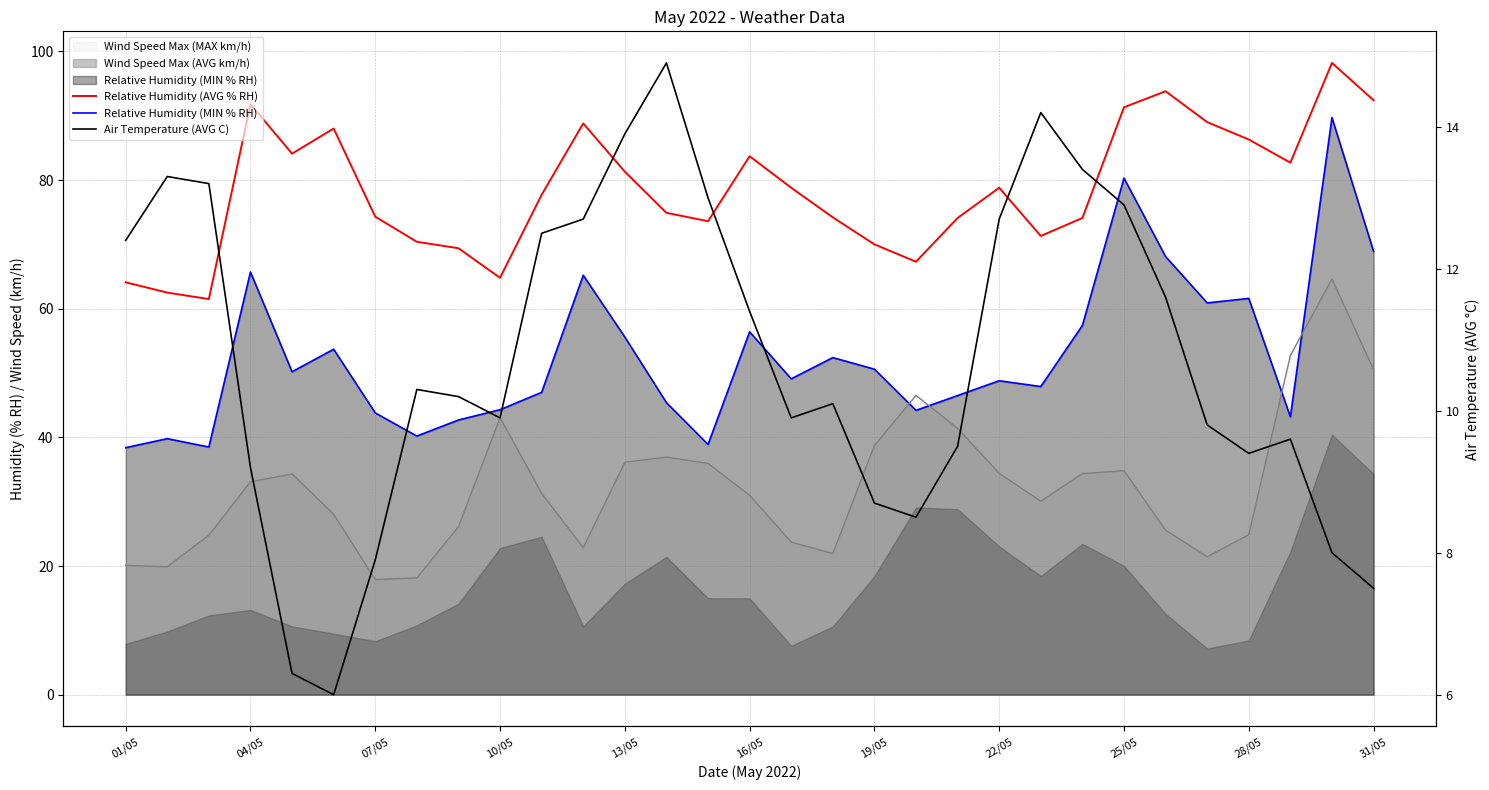

Which series has the largest range (max minus min)?

Relative Humidity (MIN % RH)